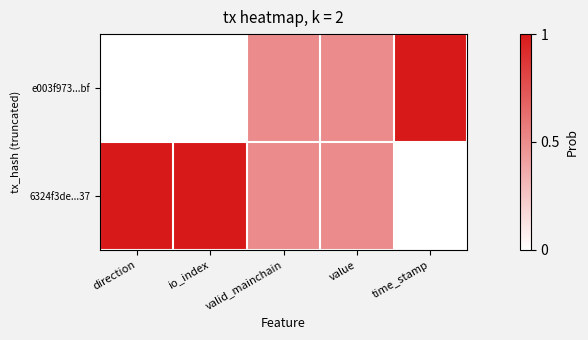

List the series in order of their peak value, highest first.

e003f973...bf, 6324f3de...37